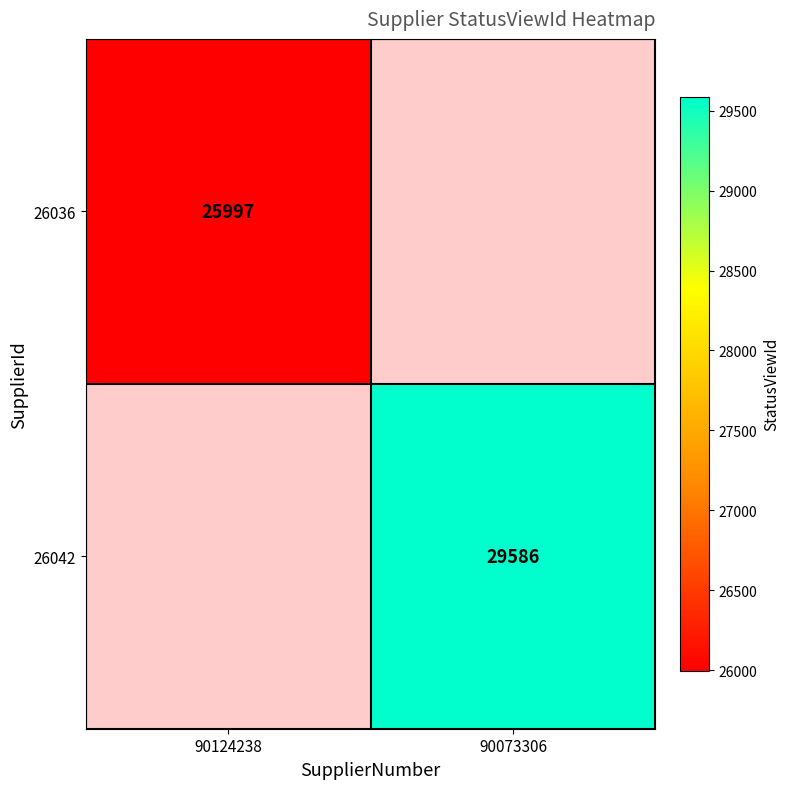

At which category does the chart reach its minimum across all series?

90124238